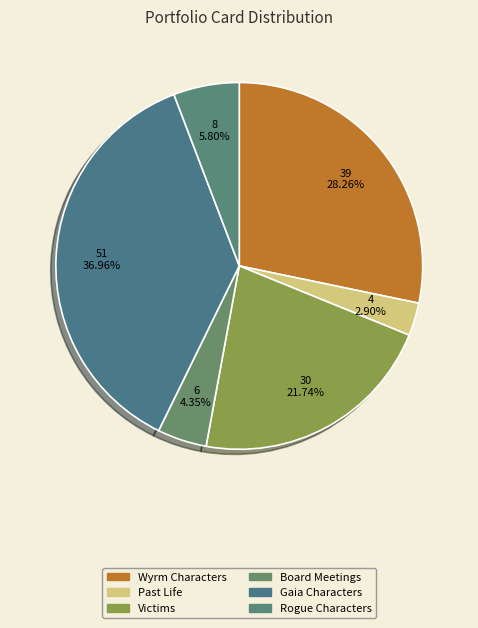

What is the largest slice in the pie chart?

Gaia Characters